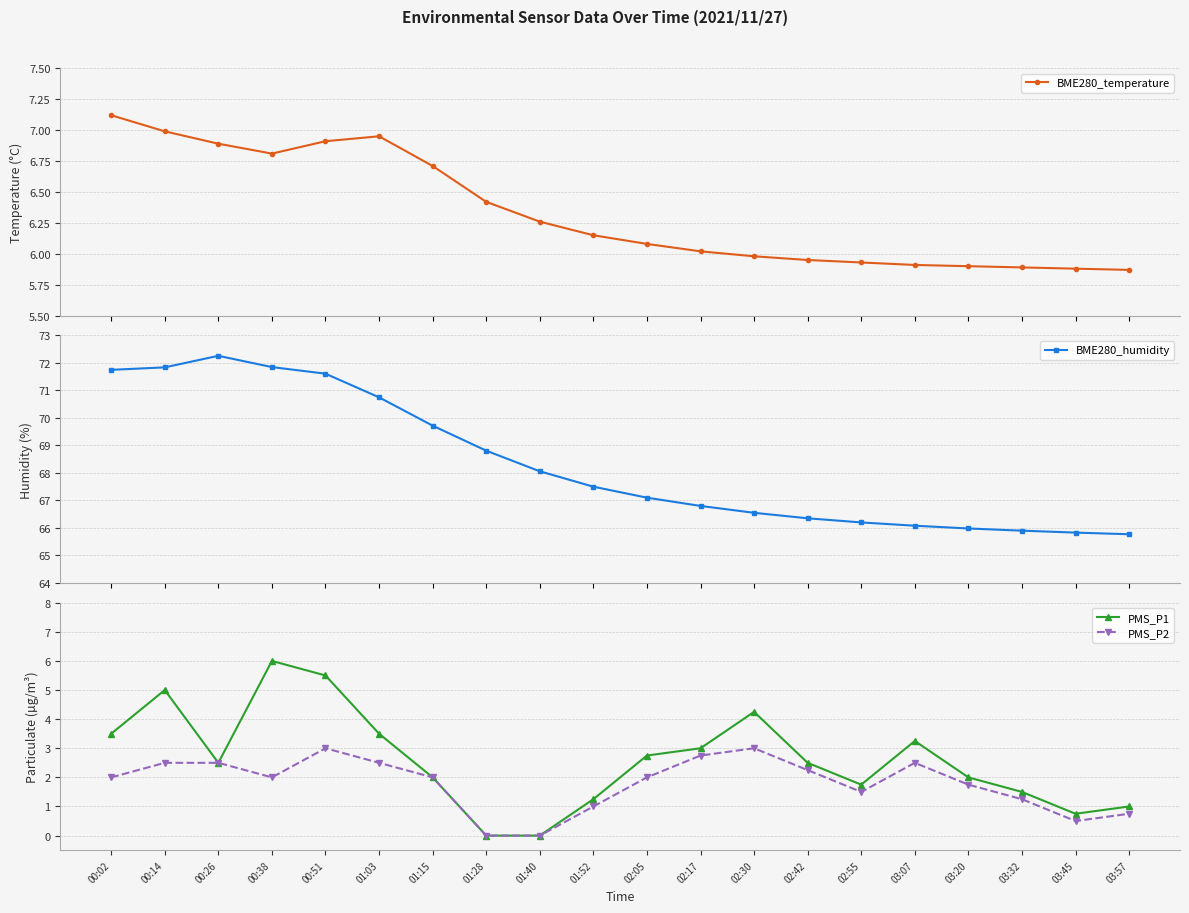

At which category does BME280_temperature reach its first local peak?

01:03